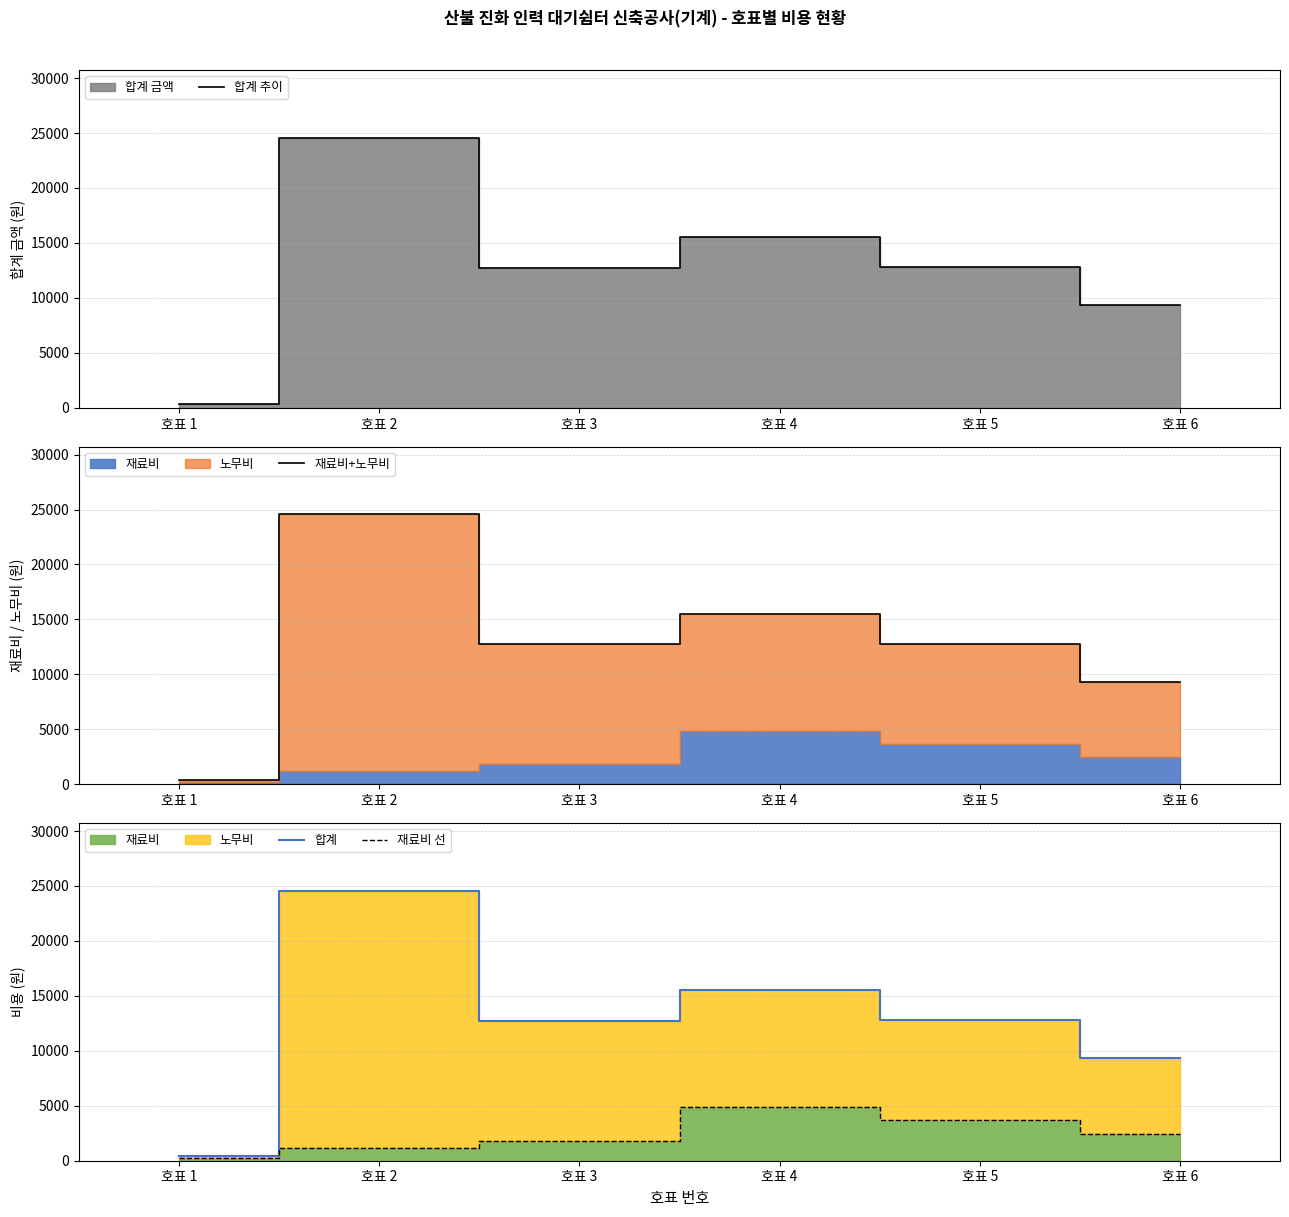

What is the sum of all 합계 추이 values?

75365